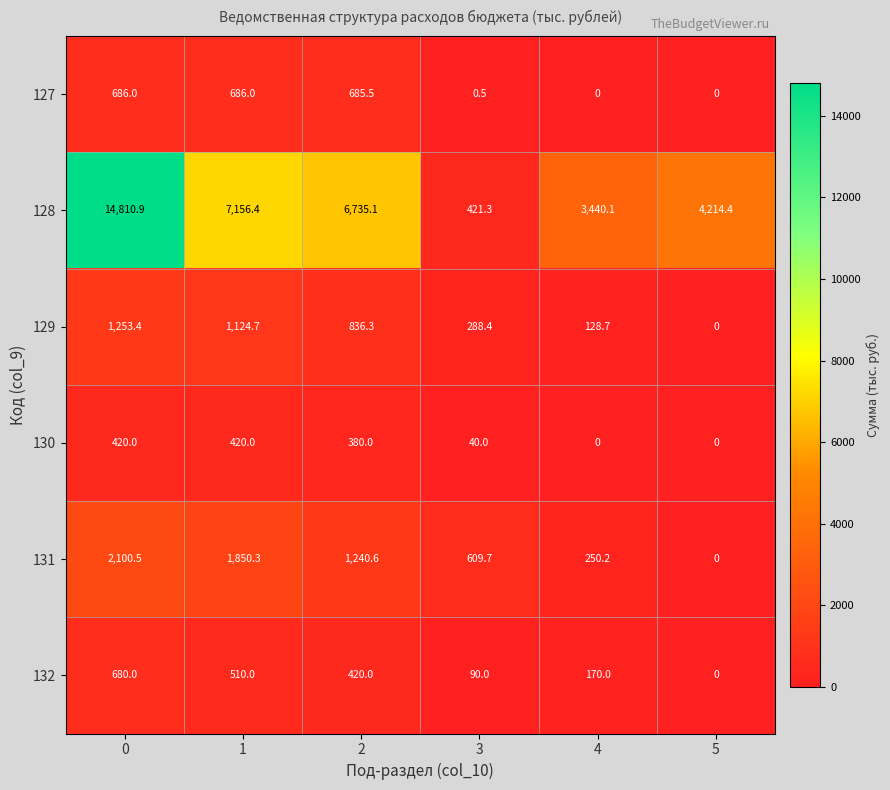

Which series changed the most between 3 and 4?

128